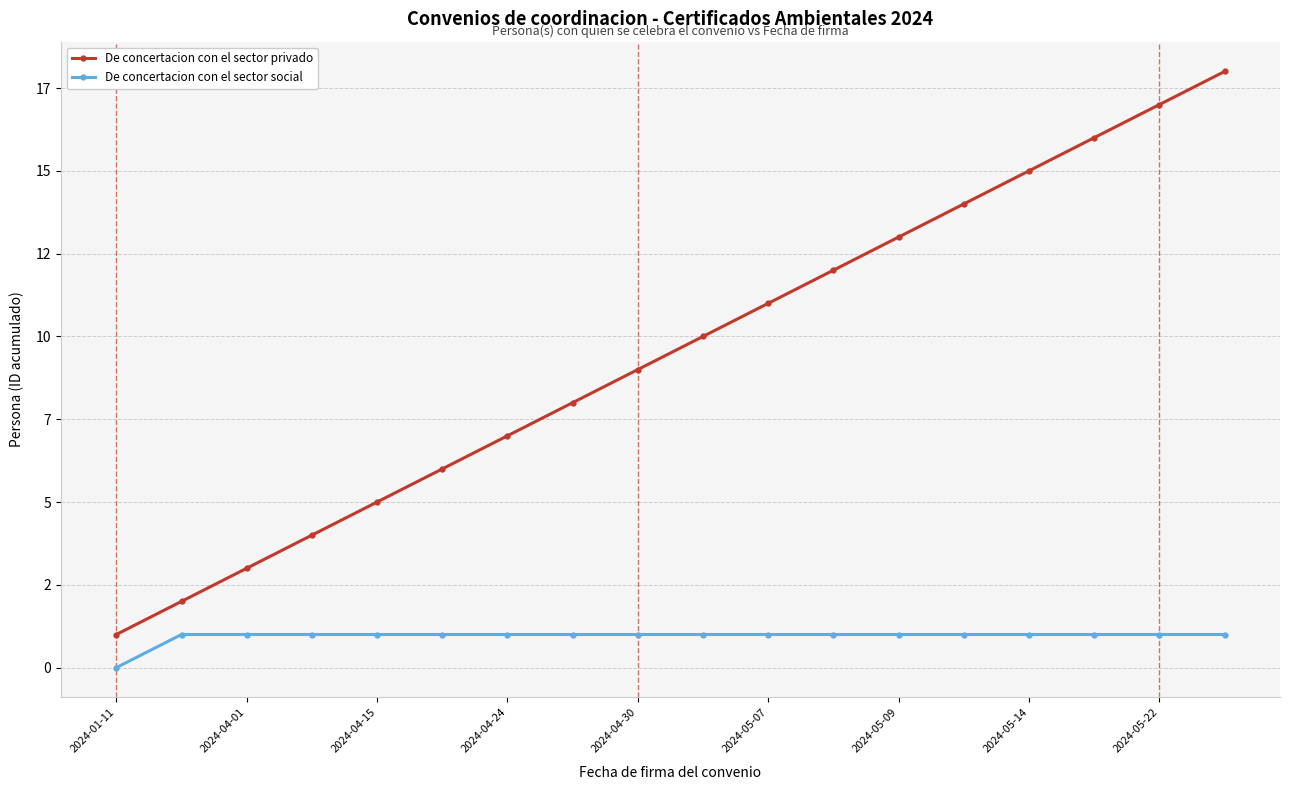

Does the chart have visible grid lines?

Yes